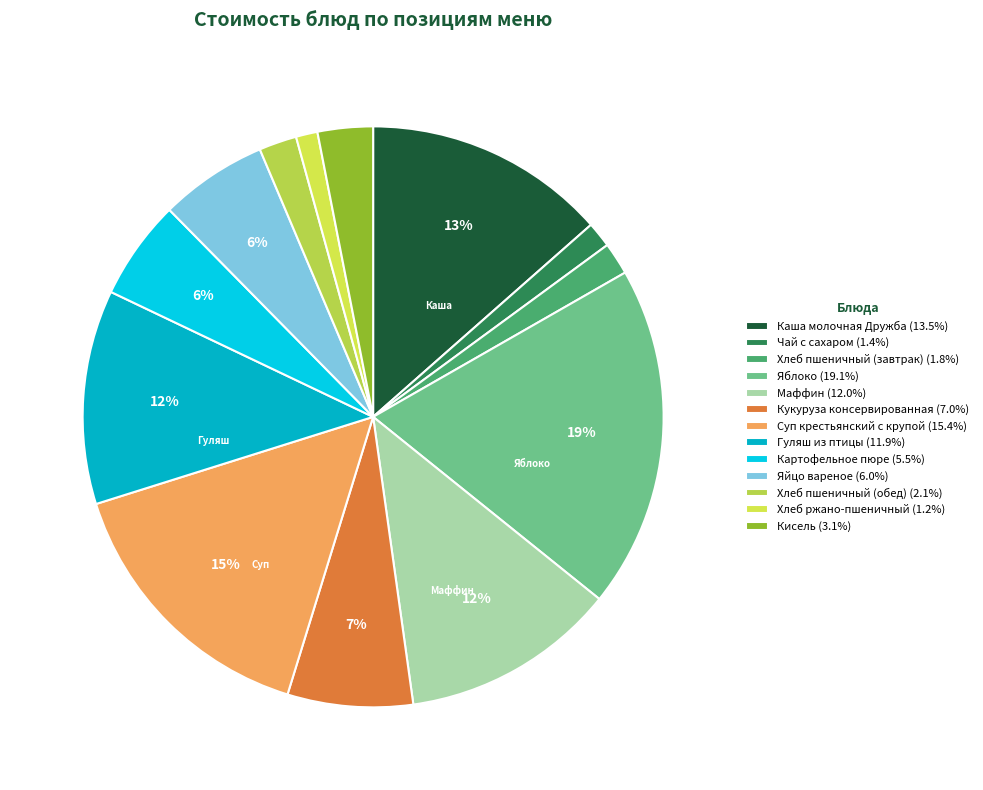

Which slice is the smallest?

Хлеб ржано-пшеничный